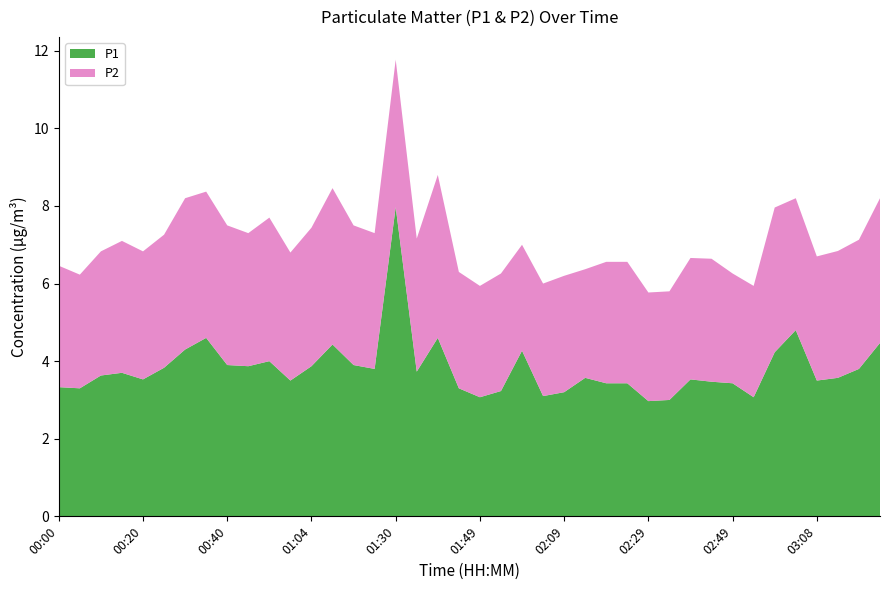

Reading right to left, what are all the values shown in this chart?

P1: 03:23=4.5	03:18=3.8	03:13=3.6	03:08=3.5	03:03=4.8	02:58=4.2	02:54=3.1	02:49=3.4	02:44=3.5	02:39=3.5	02:34=3.0	02:29=3.0	02:24=3.4	02:19=3.4	02:14=3.6	02:09=3.2	02:04=3.1	01:59=4.3	01:54=3.2	01:49=3.1	01:45=3.3	01:40=4.6	01:35=3.7	01:30=8.0	01:25=3.8	01:15=3.9	01:09=4.4	01:04=3.9	00:59=3.5	00:54=4.0	00:49=3.9	00:40=3.9	00:35=4.6	00:30=4.3	00:25=3.8	00:20=3.5	00:15=3.7	00:10=3.6	00:05=3.3	00:00=3.3
P2: 03:23=3.7	03:18=3.3	03:13=3.3	03:08=3.2	03:03=3.4	02:58=3.7	02:54=2.9	02:49=2.8	02:44=3.2	02:39=3.1	02:34=2.8	02:29=2.8	02:24=3.1	02:19=3.1	02:14=2.8	02:09=3.0	02:04=2.9	01:59=2.7	01:54=3.0	01:49=2.9	01:45=3.0	01:40=4.2	01:35=3.4	01:30=3.8	01:25=3.5	01:15=3.6	01:09=4.0	01:04=3.6	00:59=3.3	00:54=3.7	00:49=3.4	00:40=3.6	00:35=3.8	00:30=3.9	00:25=3.4	00:20=3.3	00:15=3.4	00:10=3.2	00:05=2.9	00:00=3.1